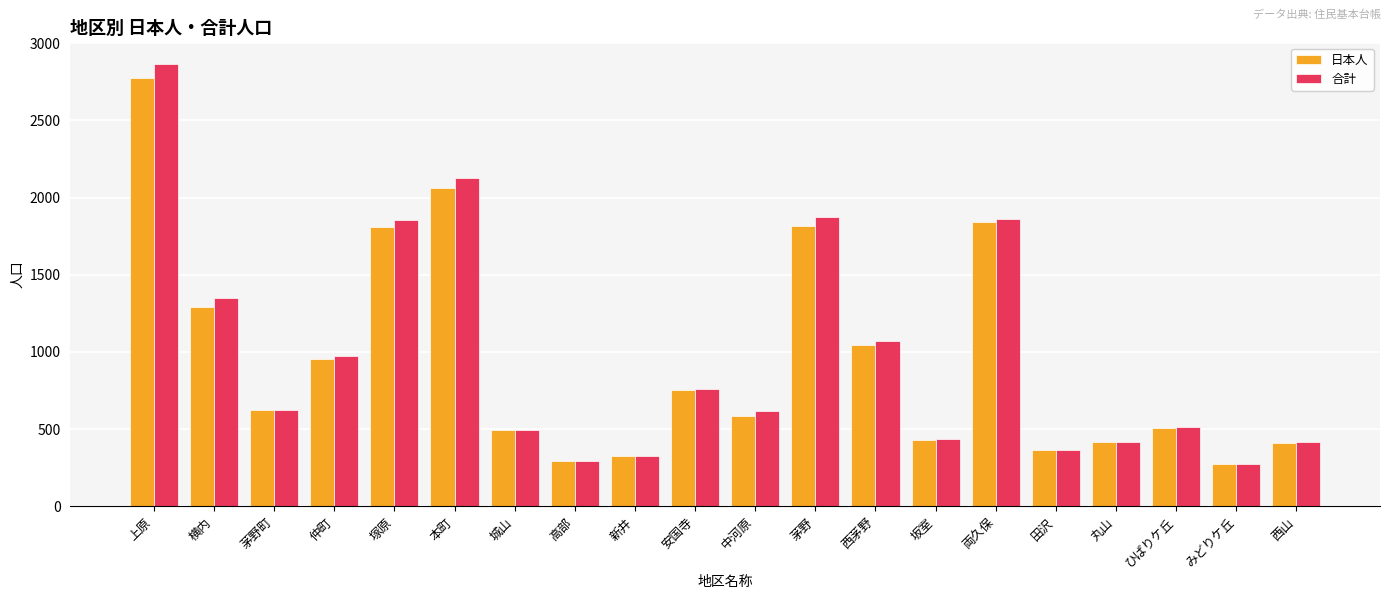

What are all the series names shown in the legend?

日本人, 合計